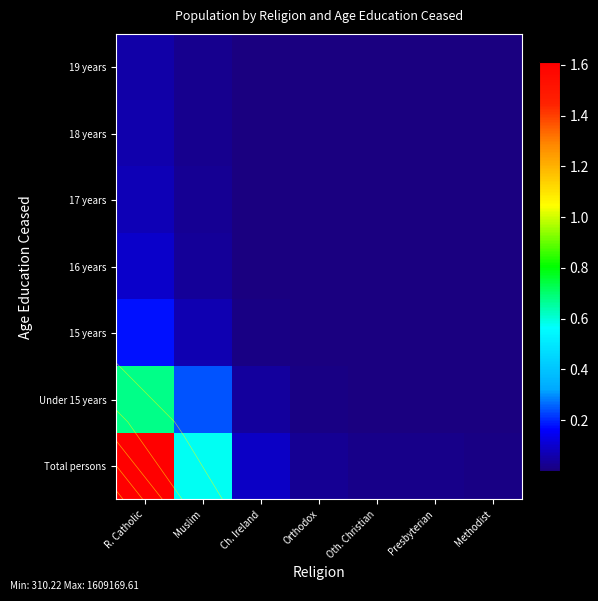

What is the approximate value of Total persons at R. Catholic?

1609169.6